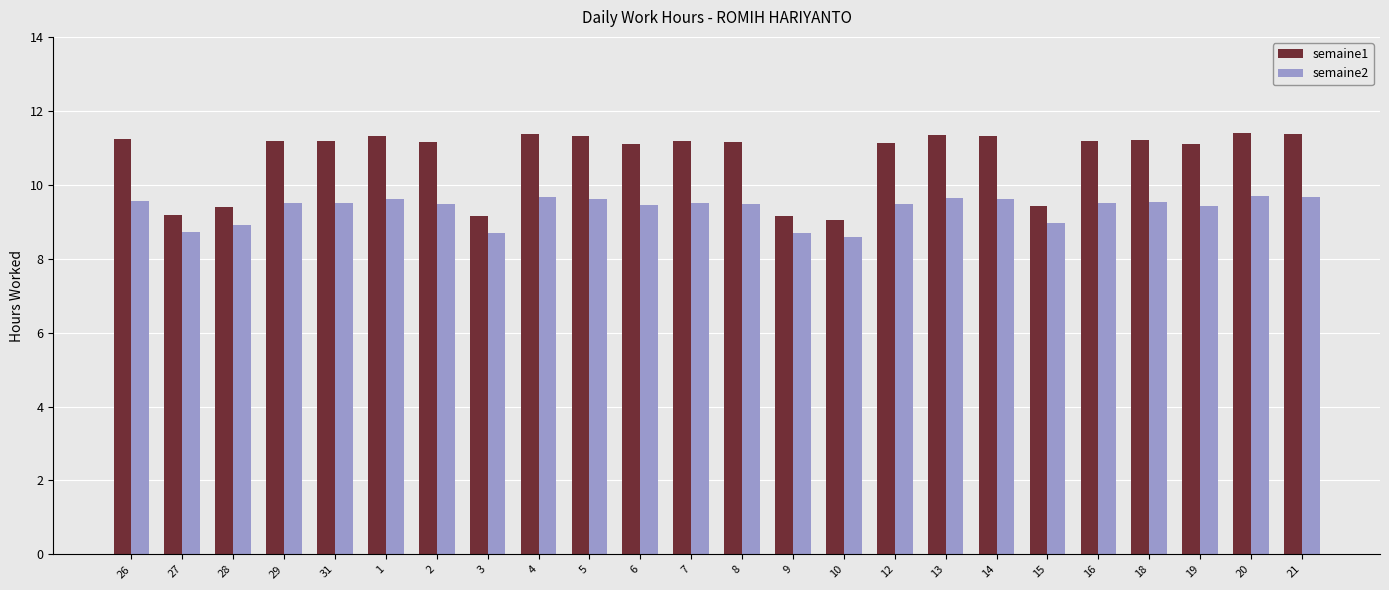

What are all the series names shown in the legend?

semaine1, semaine2